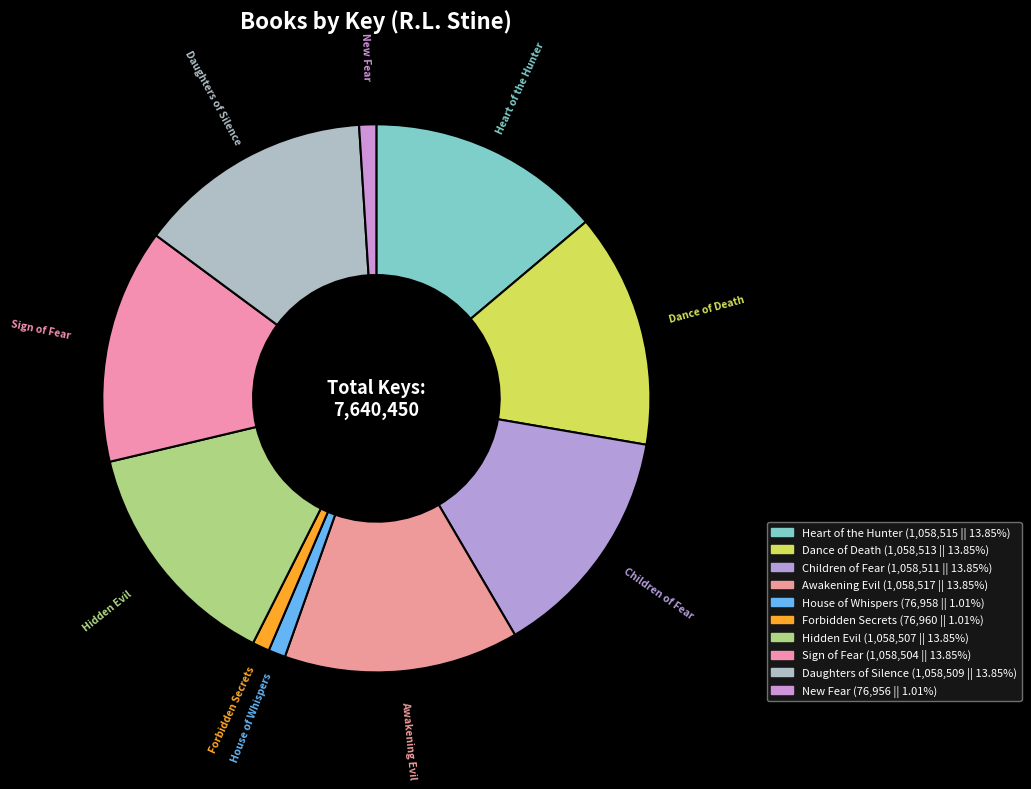

How many segments does this pie chart have?

10